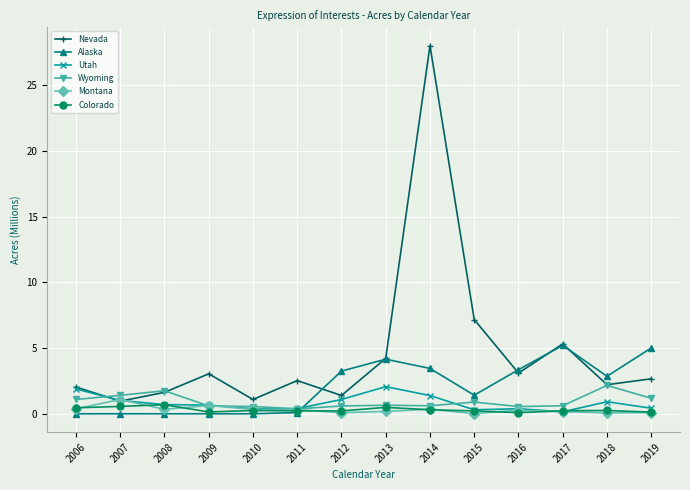

What is the difference between the second highest and second lowest values in the Wyoming series?

1.2